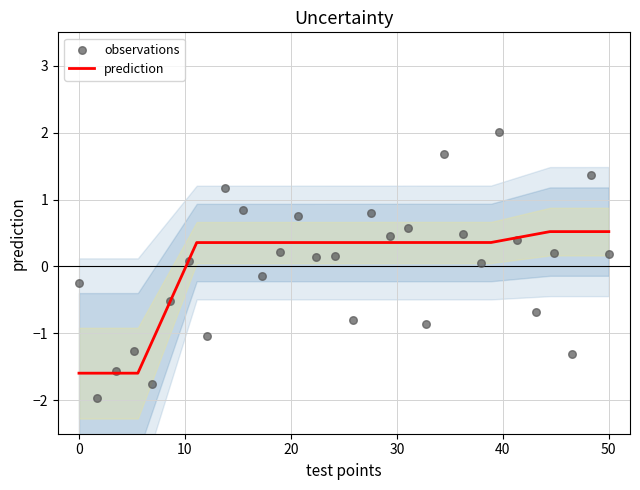

True or false: prediction has a value of 0.2 at 50.

False